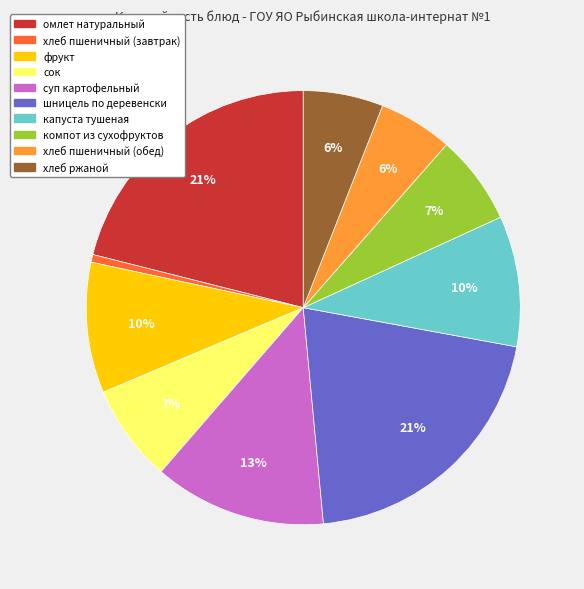

True or false: омлет натуральный accounts for 13% of the total.

False